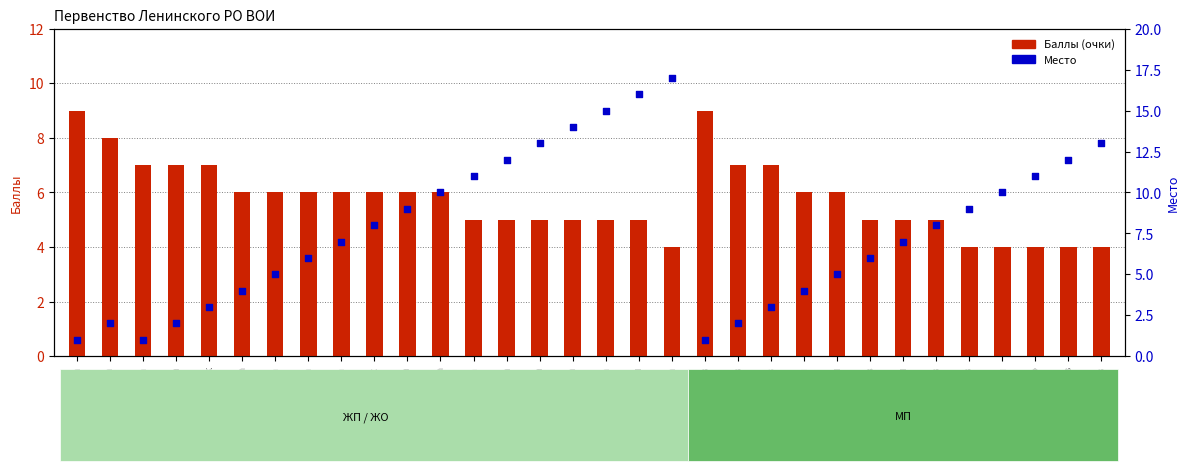

Which series has the largest total across all categories?

Место